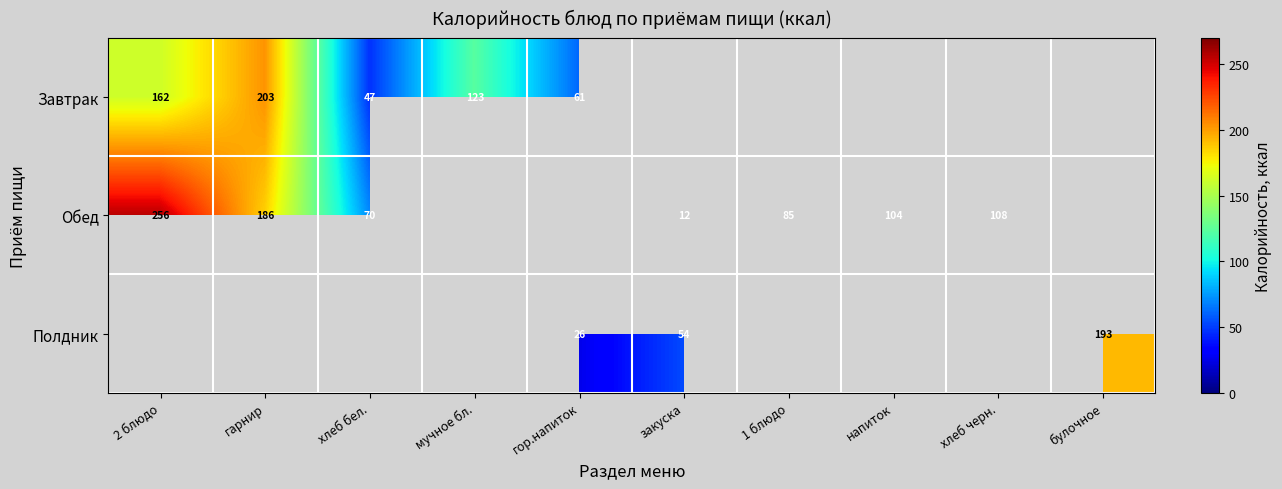

Is it true that Обед equals 186 at гарнир?

True